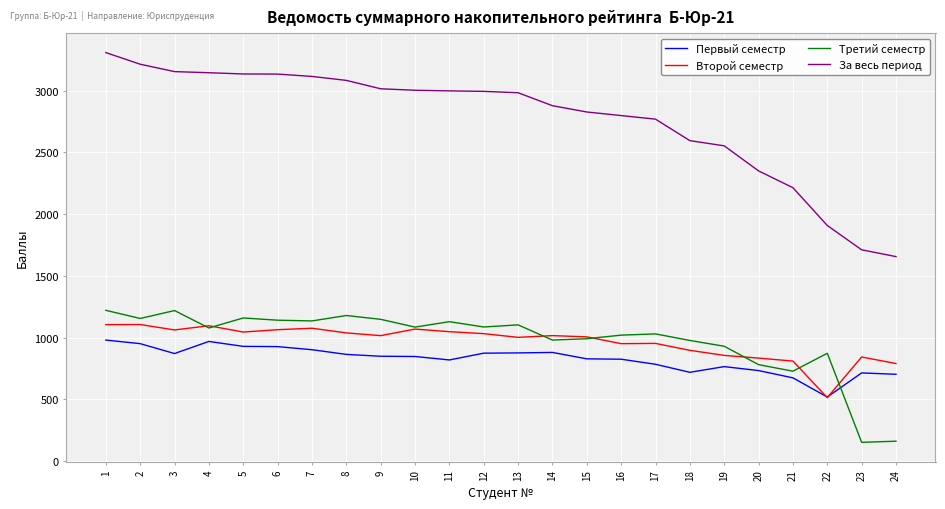

Does the chart display data point markers on the line(s)?

No